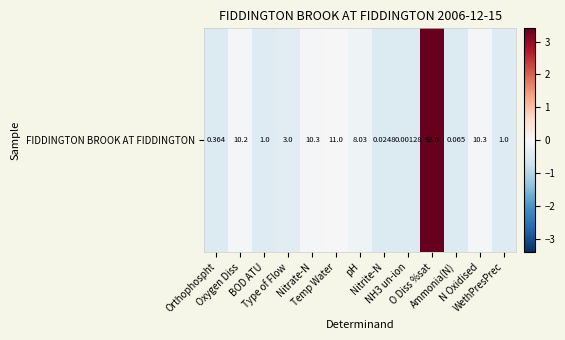

What is the change in value from BOD ATU to Type of Flow?

+0.1